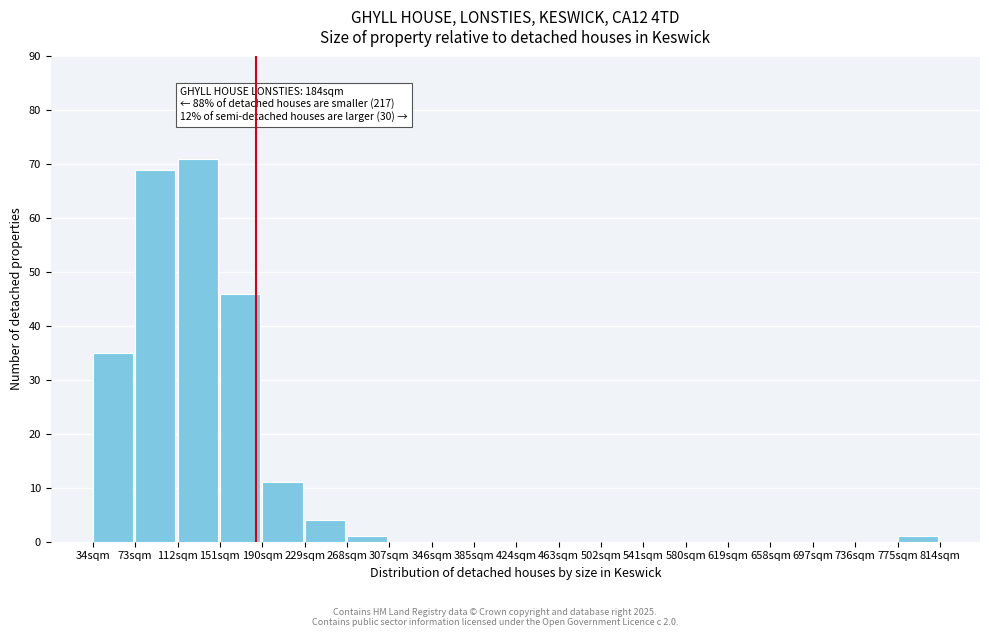

Reading right to left, what are all the values shown in this chart?

775sqm=1	736sqm=0	697sqm=0	658sqm=0	619sqm=0	580sqm=0	541sqm=0	502sqm=0	463sqm=0	424sqm=0	385sqm=0	346sqm=0	307sqm=0	268sqm=1	229sqm=4	190sqm=11	151sqm=46	112sqm=71	73sqm=69	34sqm=35